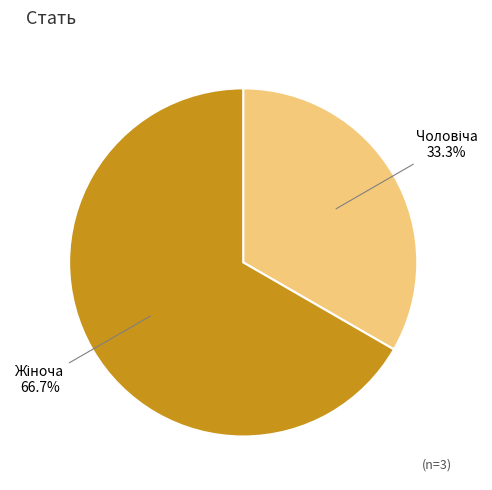

Count the number of slices in the pie.

2